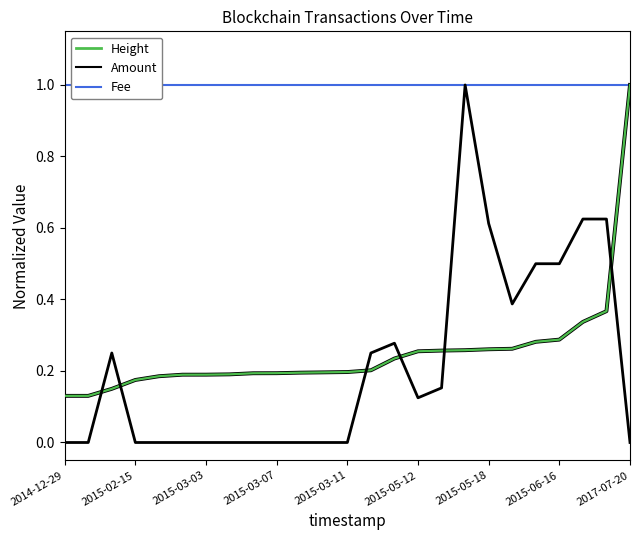

Rank the series at 17 from highest to lowest value.

Amount, Fee, Height